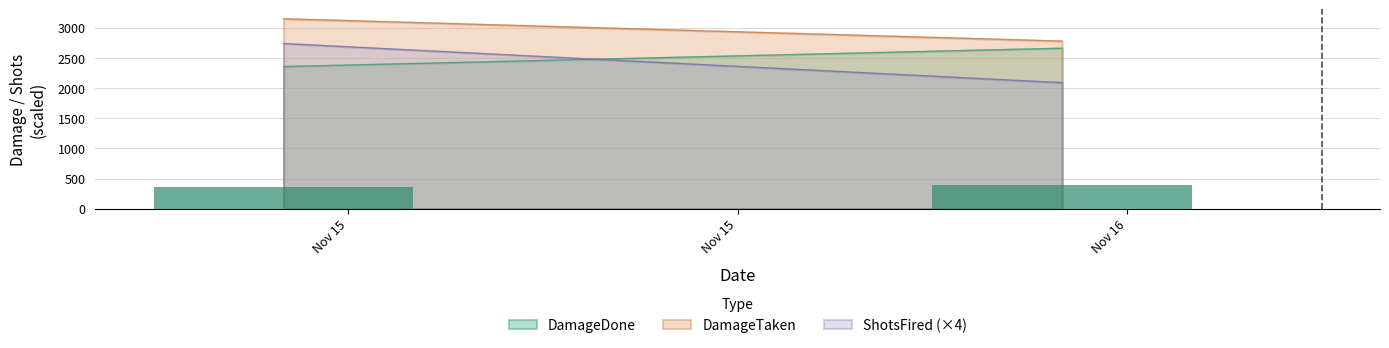

What is the maximum value shown in the chart?

399.1